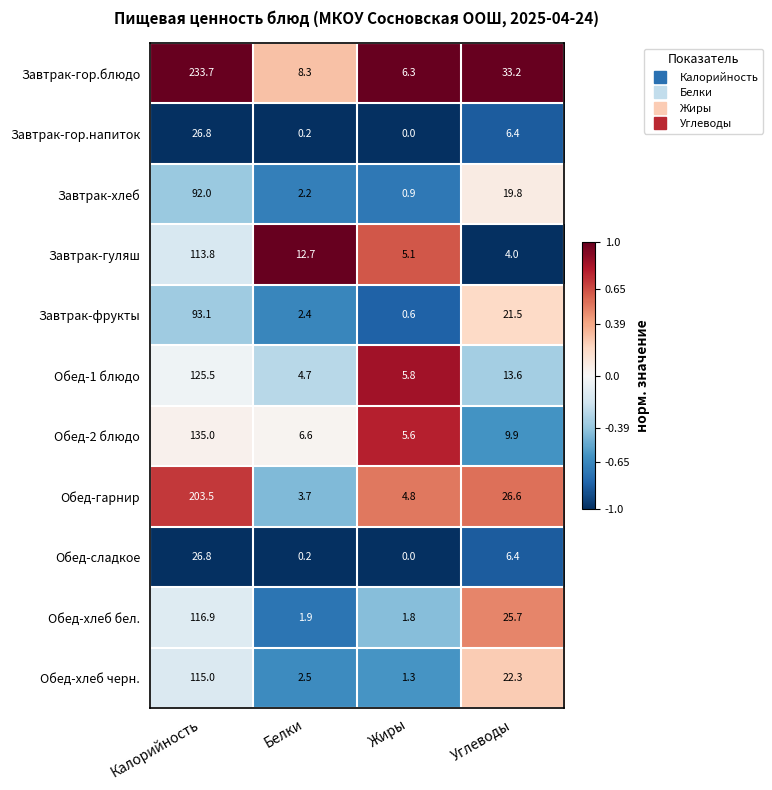

Read the Обед-1 блюдо value at Калорийность.

125.5